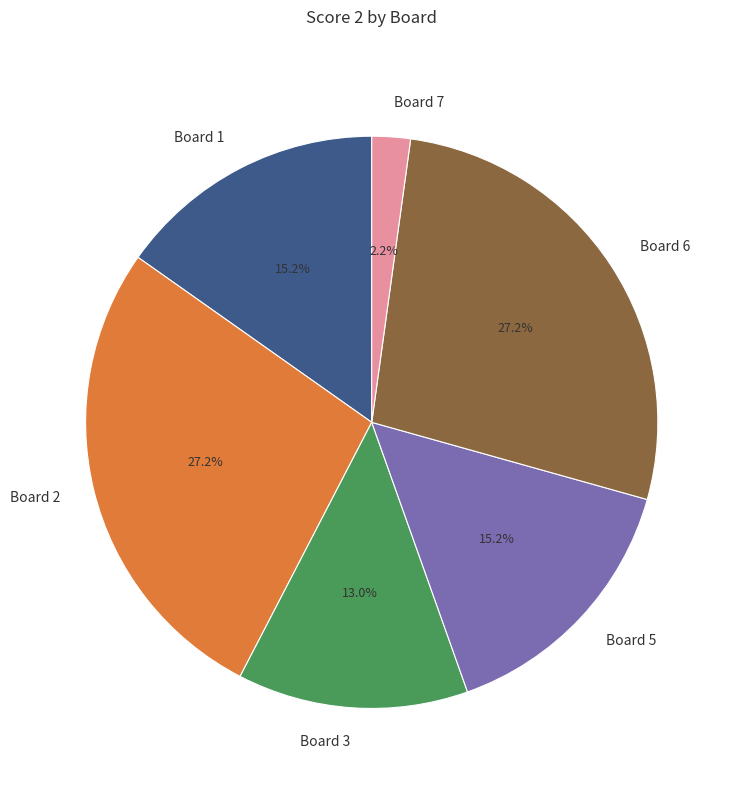

Which has a higher value, Board 5 or Board 6?

Board 6